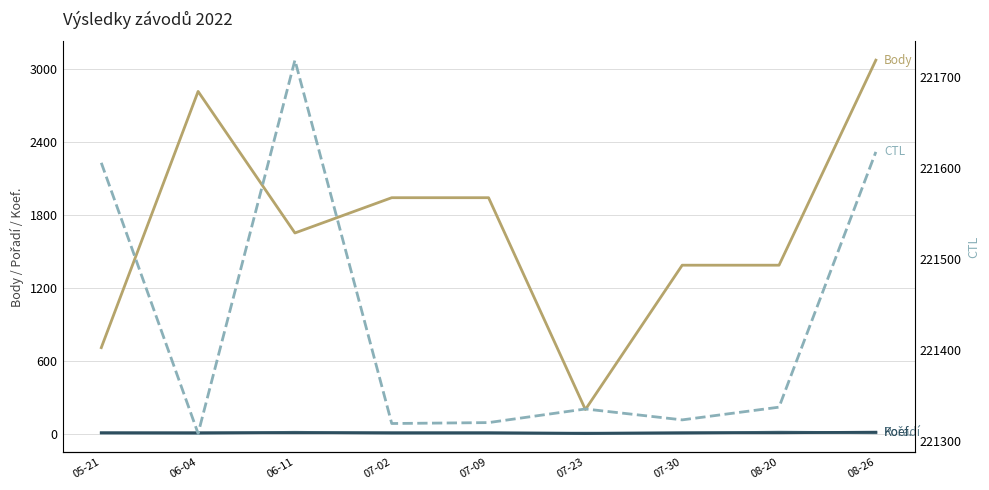

At how many categories does at least one series exceed 76611?

9